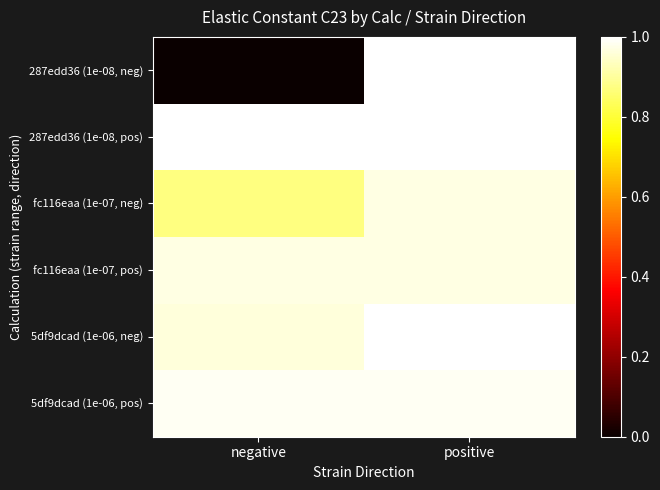

How many categories are shown in the chart?

2